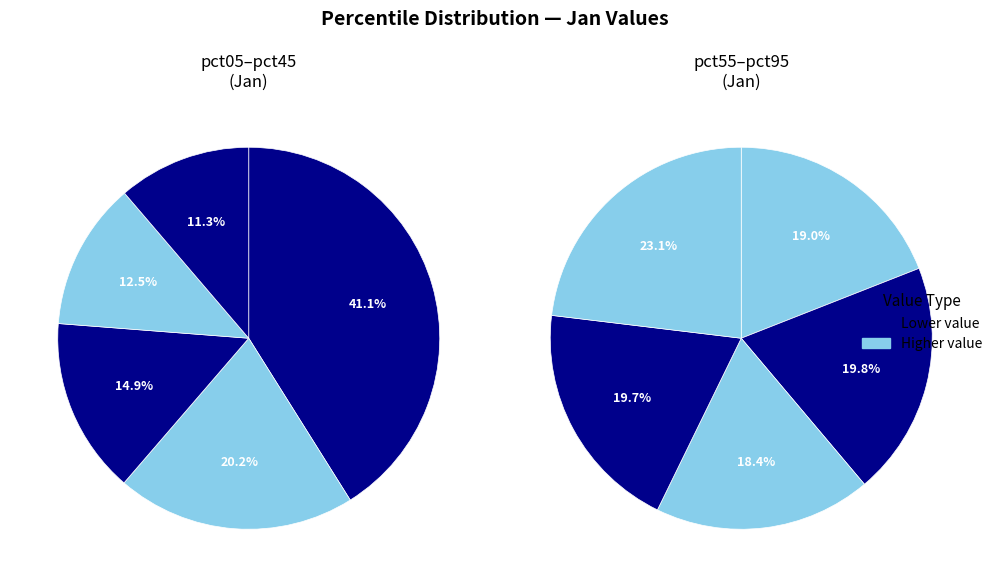

Is it true that pct15 is 13% of the pie?

True